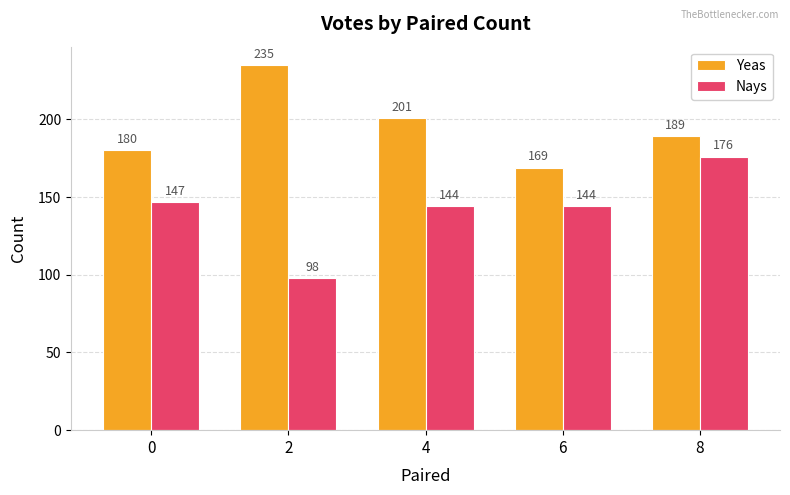

Which label corresponds to the largest value in the chart?

2